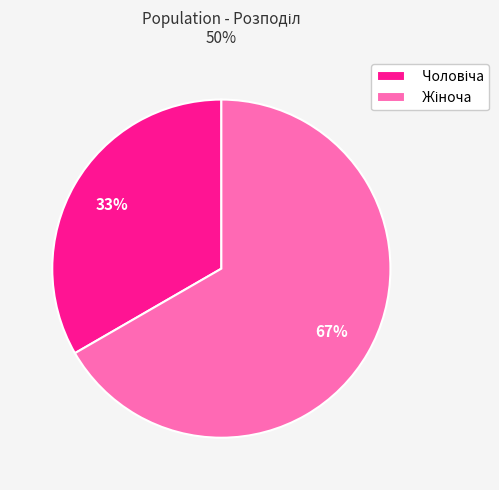

Is there a majority slice in this chart?

Yes